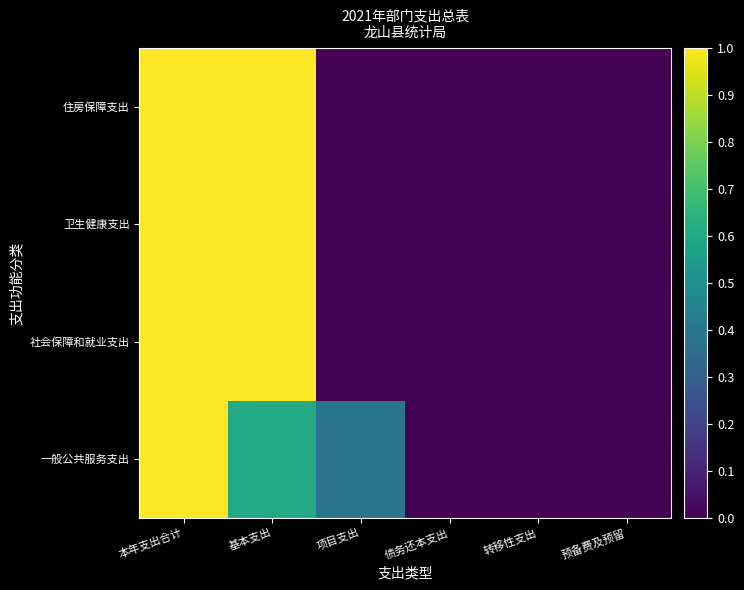

List the series in order of their peak value, lowest first.

一般公共服务支出, 社会保障和就业支出, 卫生健康支出, 住房保障支出